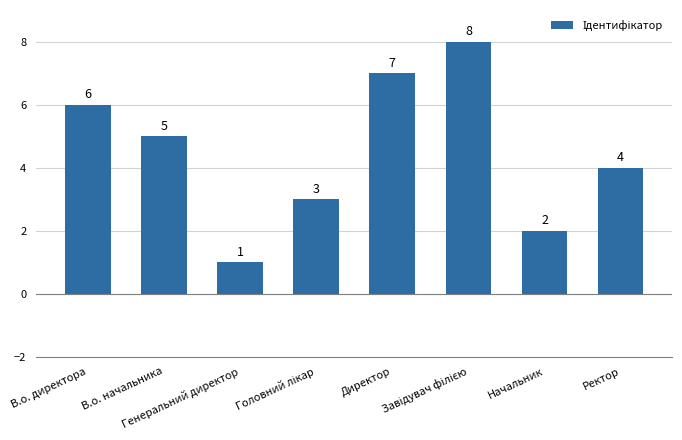

What is the sum of all values?

36